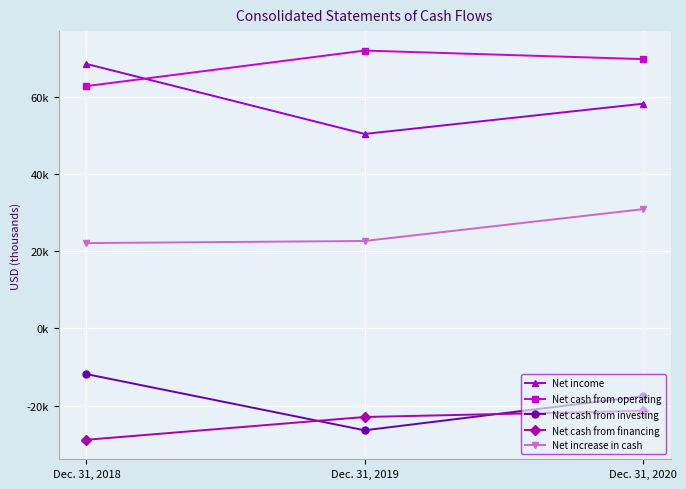

Is the value of Net increase in cash at Dec. 31, 2019 greater than the value of Net cash from operating at Dec. 31, 2019?

No